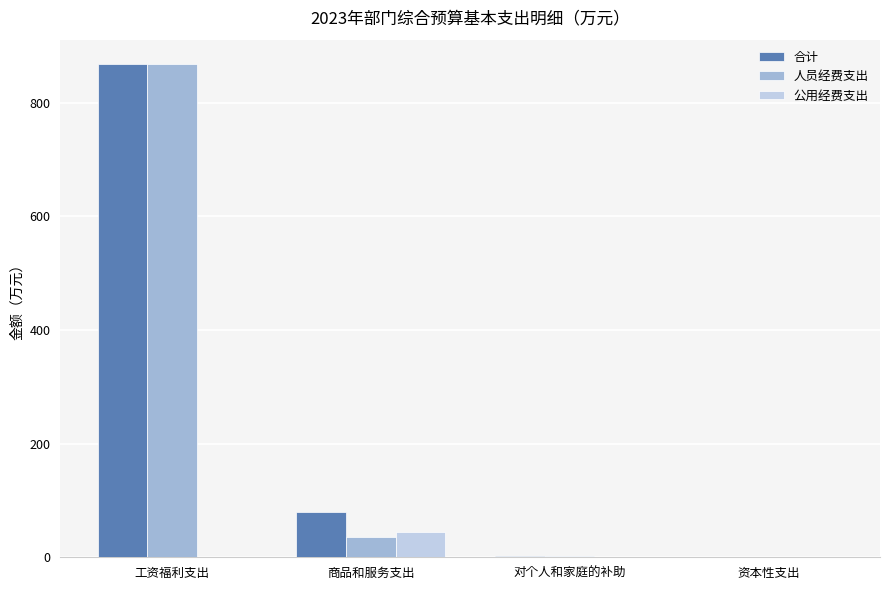

Is it true that 公用经费支出 equals 0.0 at 对个人和家庭的补助?

True